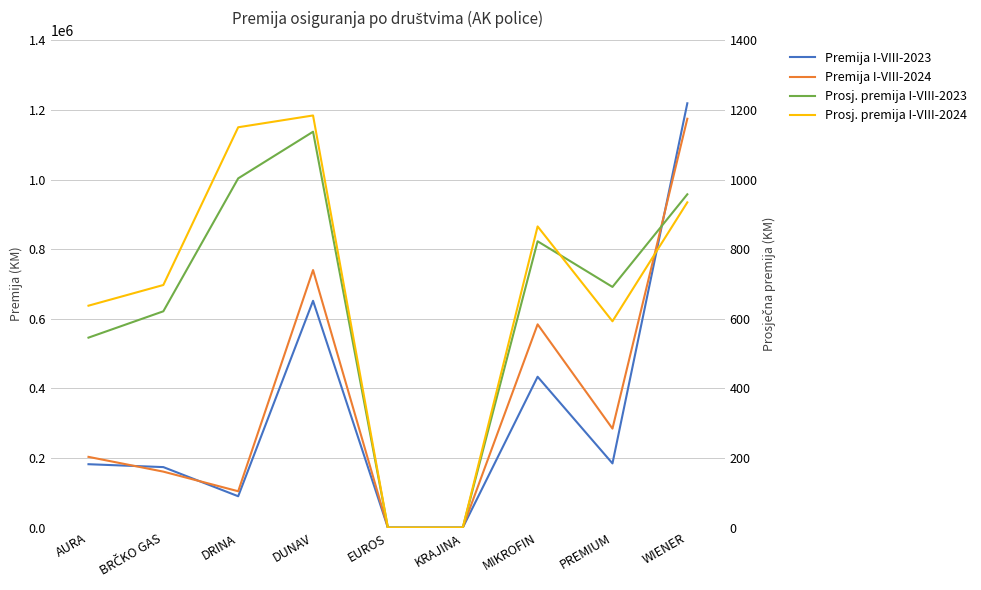

Where is the first local minimum for Premija I-VIII-2024?

DRINA